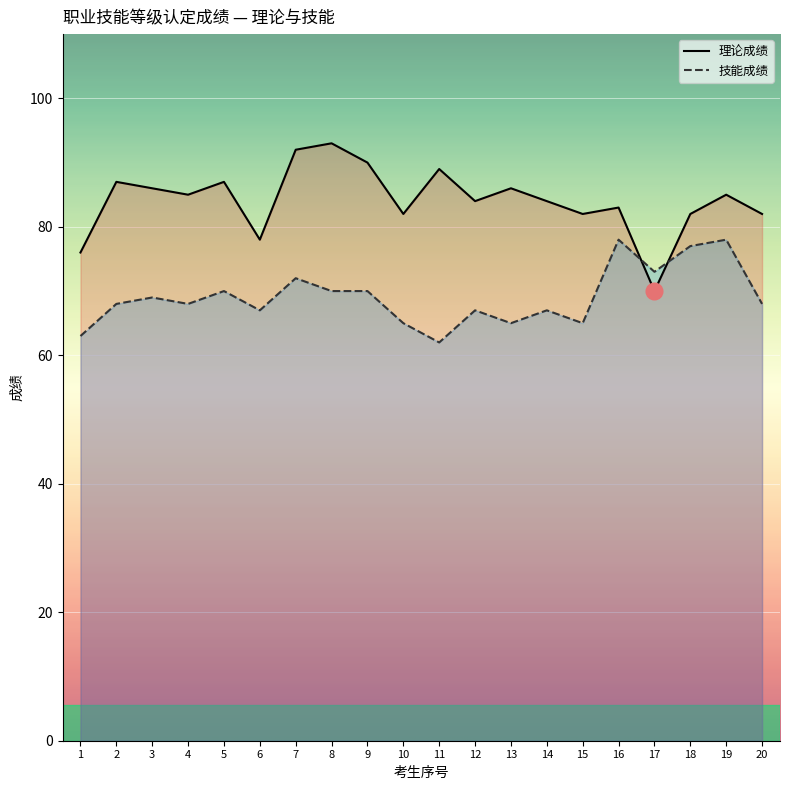

What are all the series names shown in the legend?

理论成绩, 技能成绩